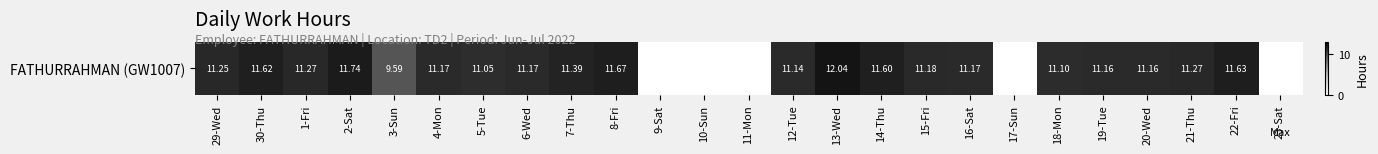

Reading left to right, what are all the values shown in this chart?

11.2	11.6	11.3	11.7	9.6	11.2	11.1	11.2	11.4	11.7	0.0	0.0	0.0	11.1	12.0	11.6	11.2	11.2	0.0	11.1	11.2	11.2	11.3	11.6	0.0